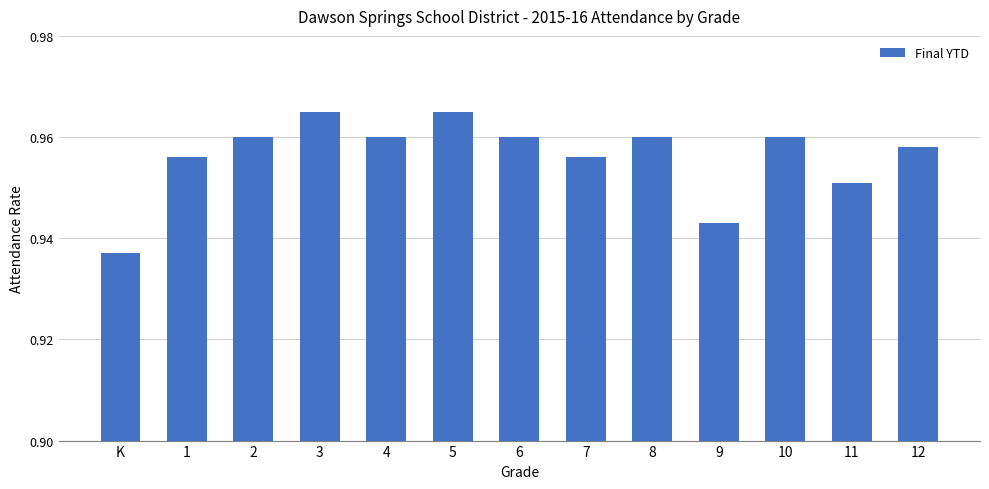

What is the sum of all values?

12.4